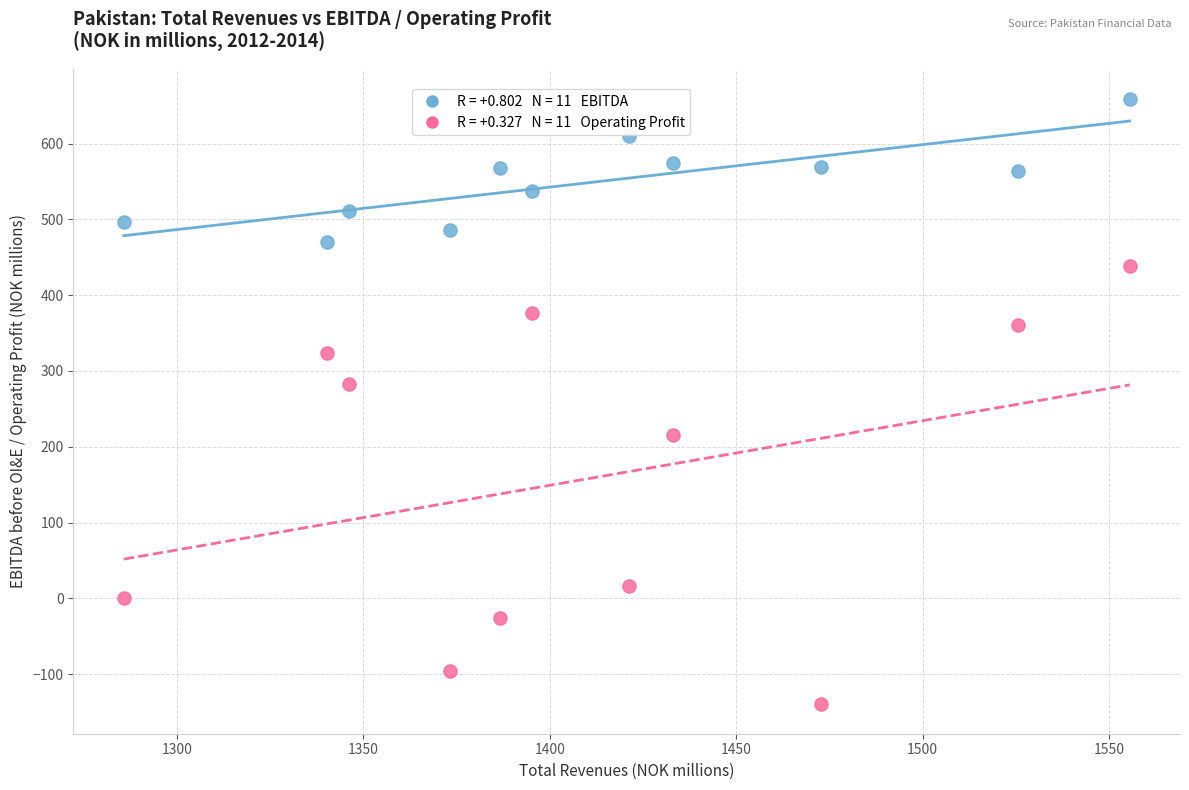

Across all series, what Y value is closest to 259?

282.2